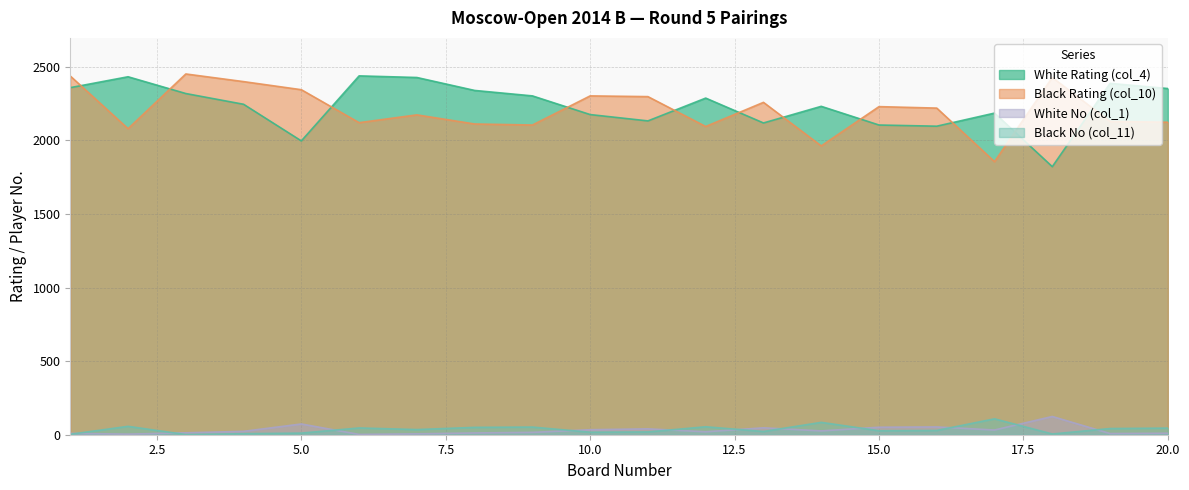

The Black No (col_11) series shows 21 at 20. True or false?

False